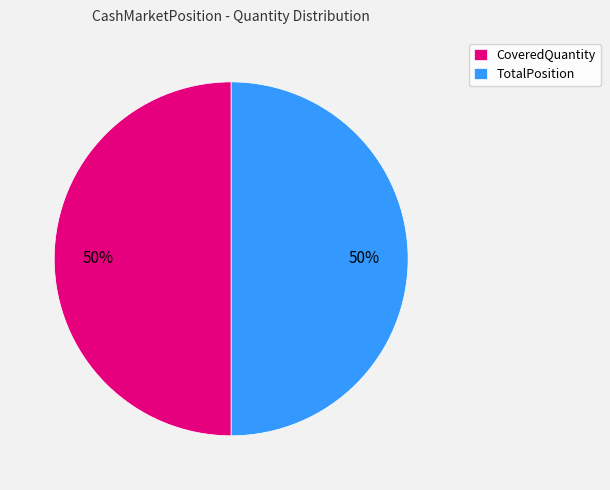

Do TotalPosition and CoveredQuantity together represent more than half of the pie?

Yes